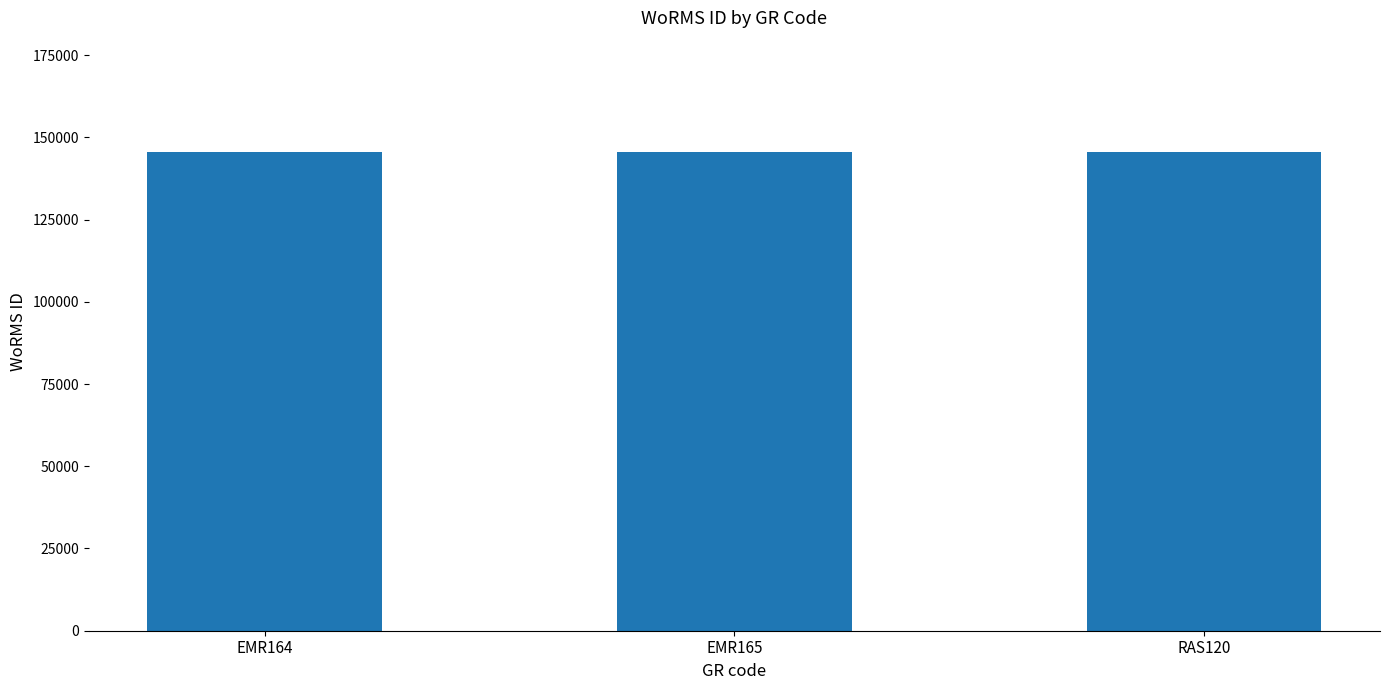

How many values are between 145503 and 145536?

3